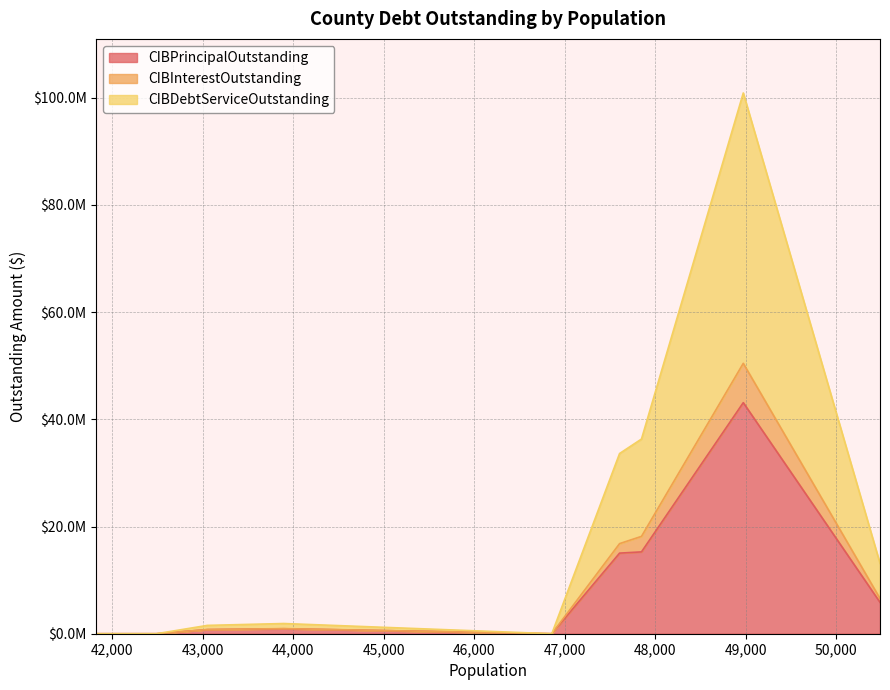

List the labels in order of CIBPrincipalOutstanding value, smallest first.

Wood County, Upshur County, Wharton County, Cooke County, Erath County, Lamar County, Val Verde County, Caldwell County, Kendall County